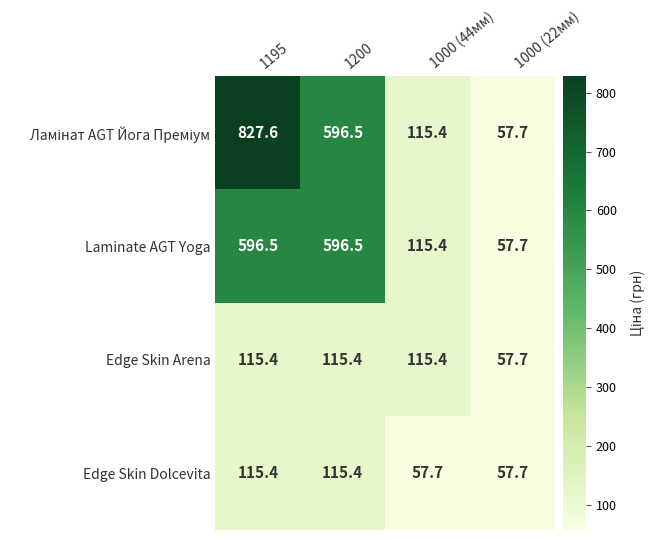

What is the minimum value shown in the chart?

57.7